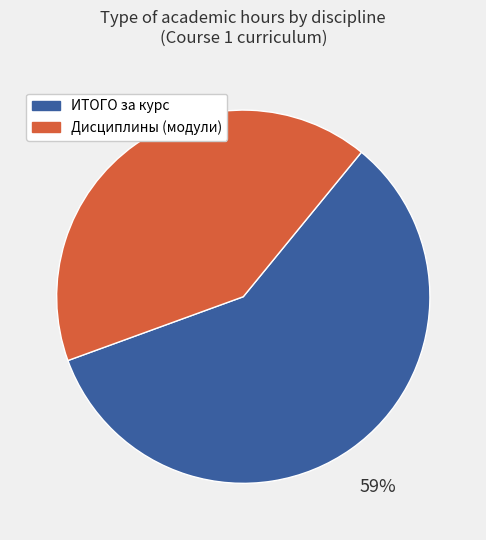

How many segments does this pie chart have?

2